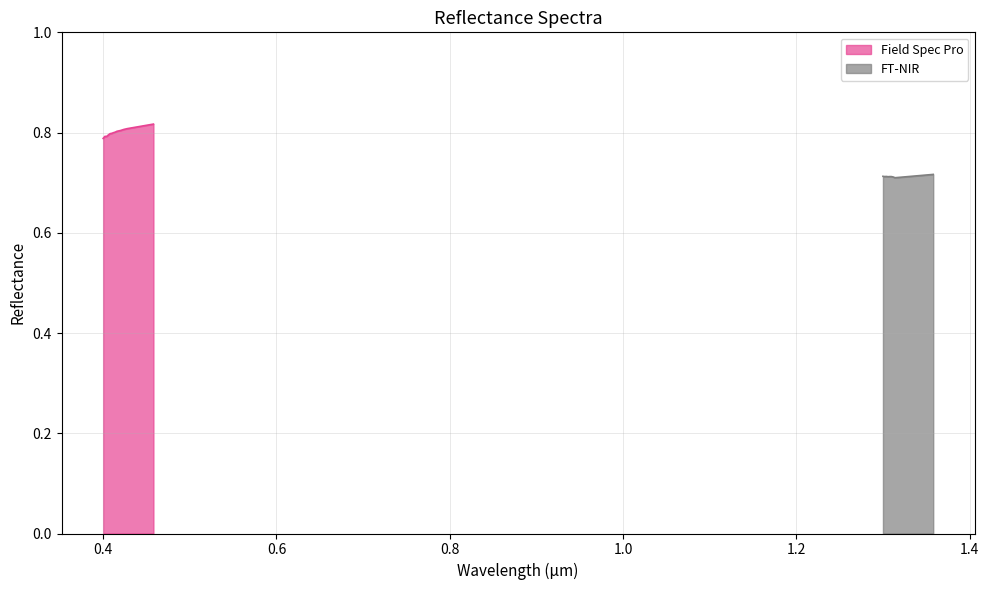

Count the Field Spec Pro values in the range 0 to 1.

30